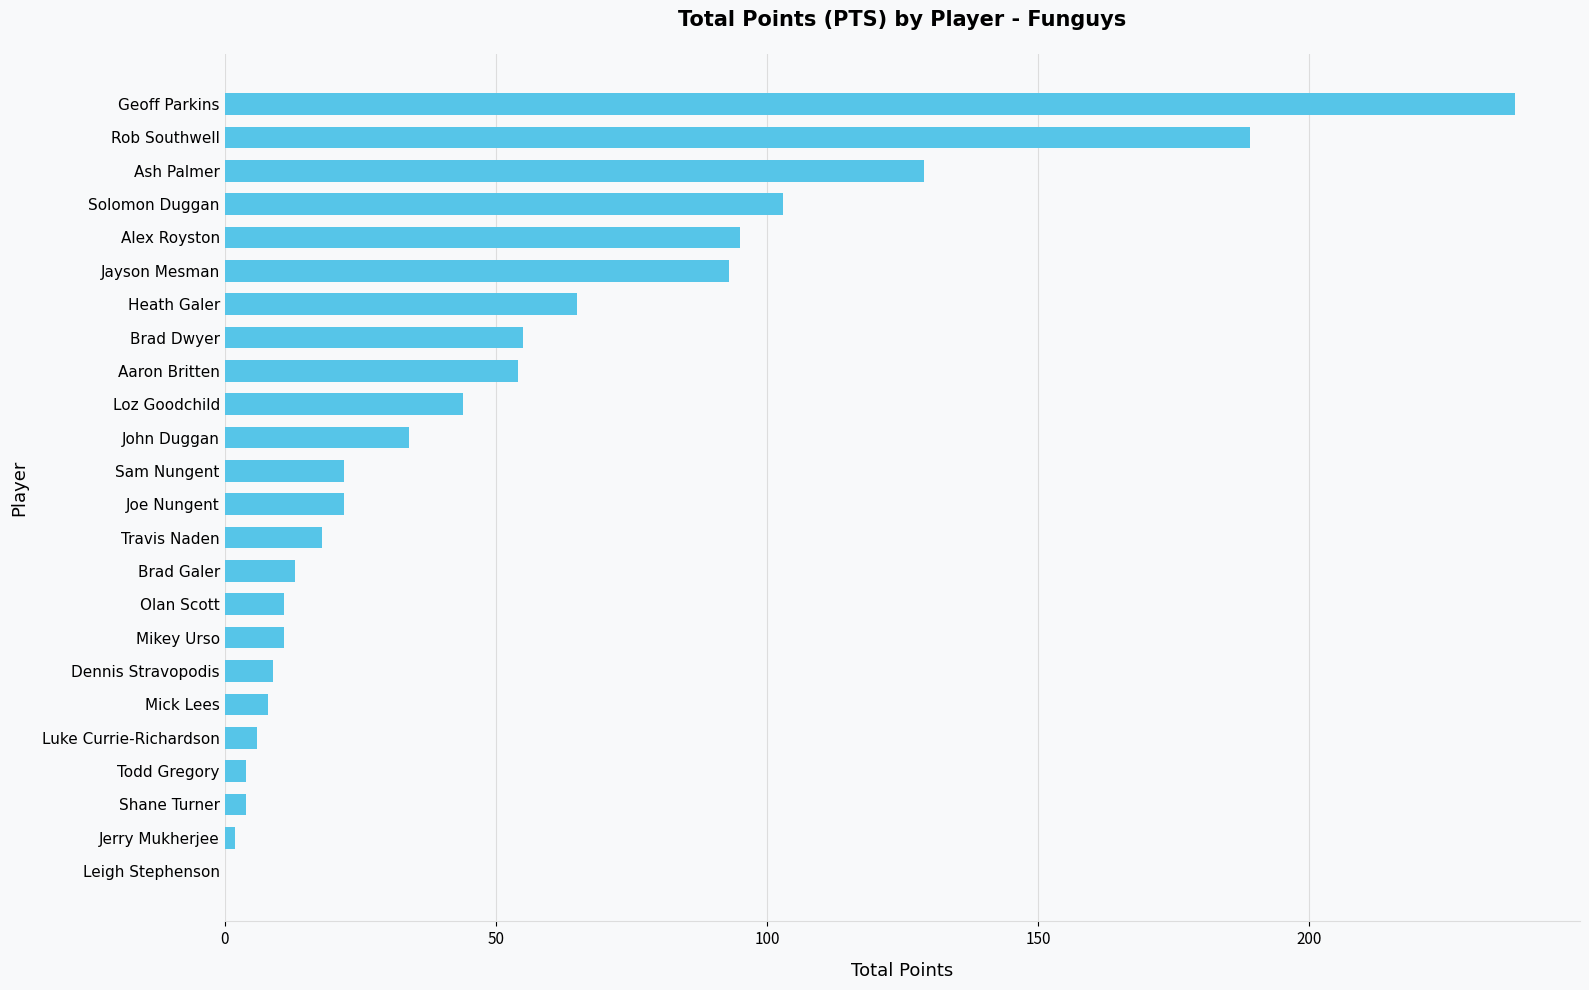

Count the number of categories in the chart.

24